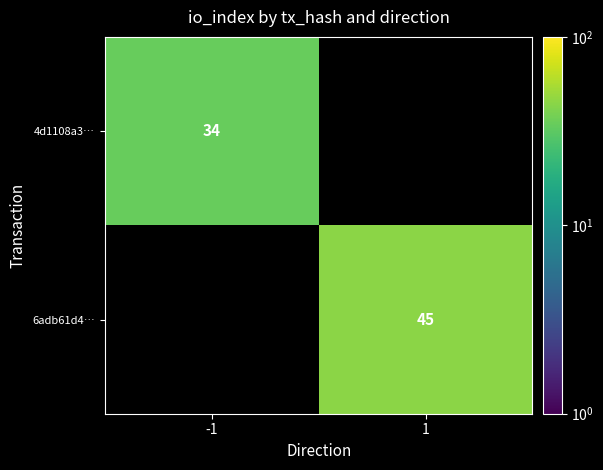

Is it true that 4d1108a3… equals 34 at -1?

True